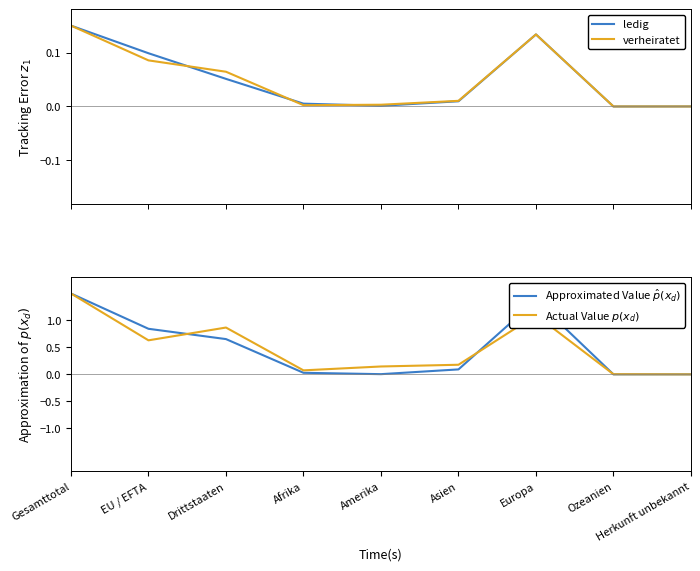

Which series has the largest total across all categories?

Approximated Value $\hat{p}(x_d)$